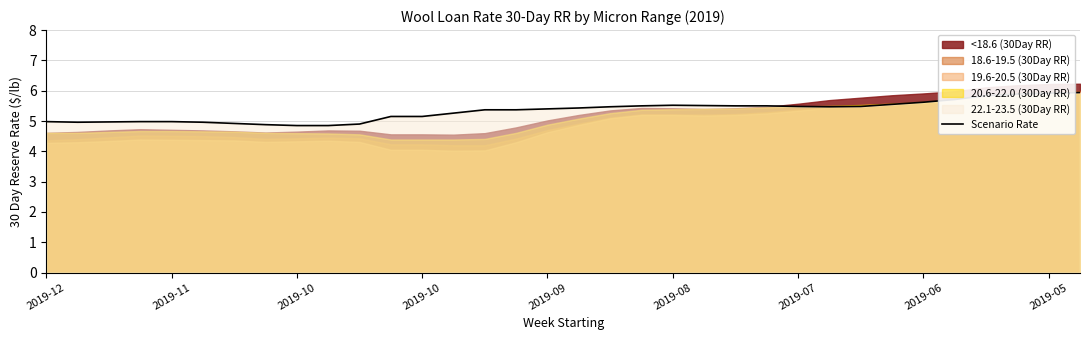

The chart shows a value of 7.2 at 26. True or false?

False